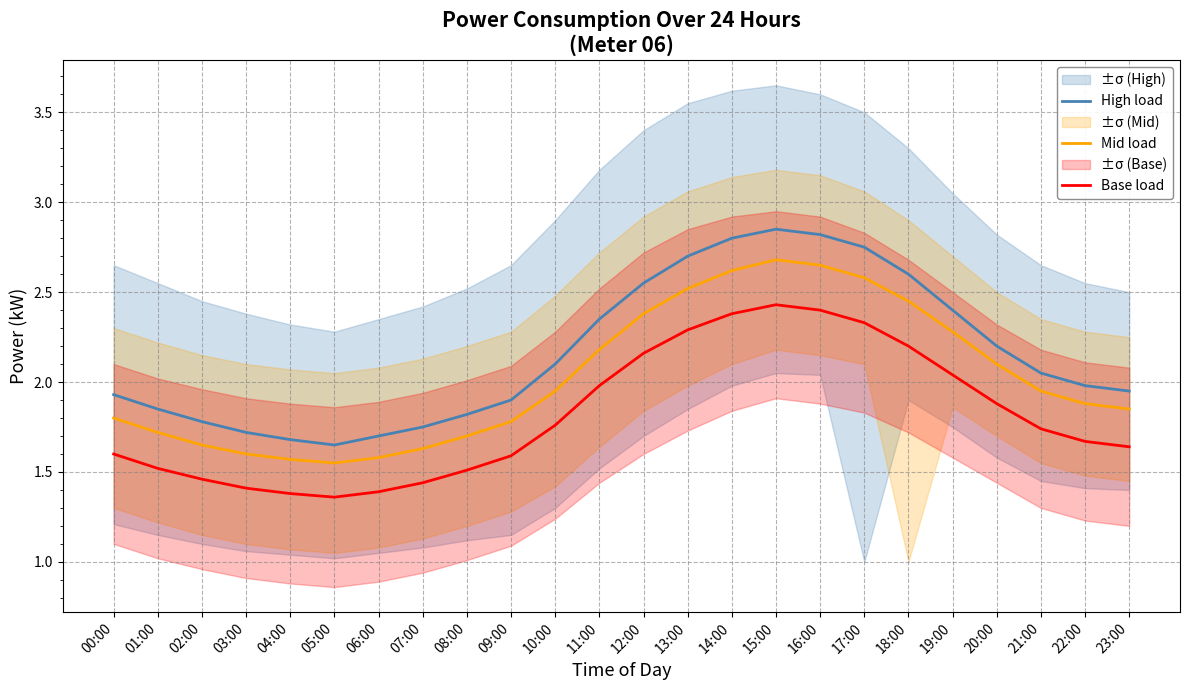

Where is Base load nearest to the value 1?

05:00